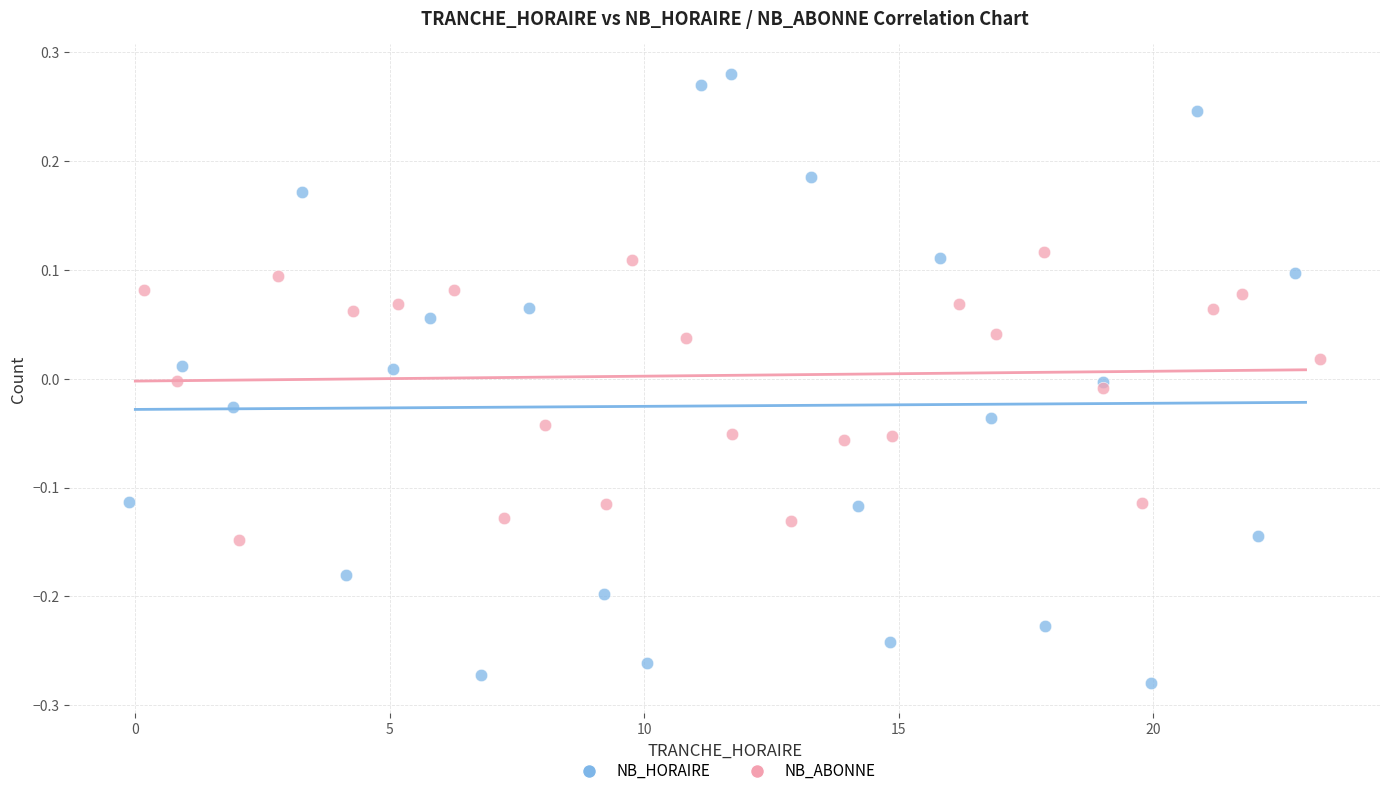

Which series contains the highest Y value?

NB_HORAIRE